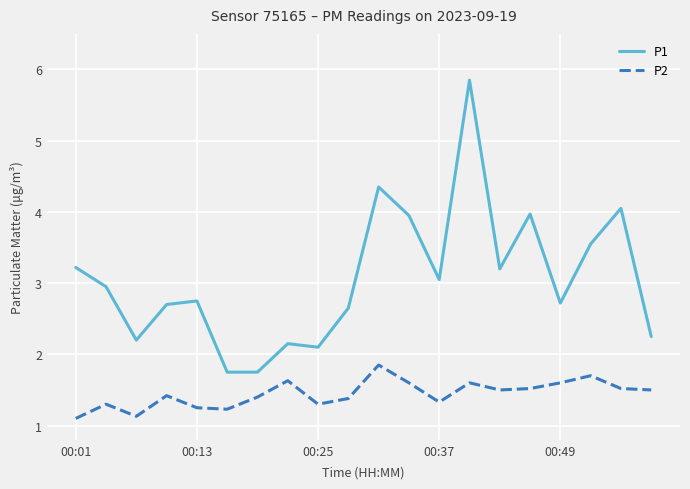

What are all the series names shown in the legend?

P1, P2